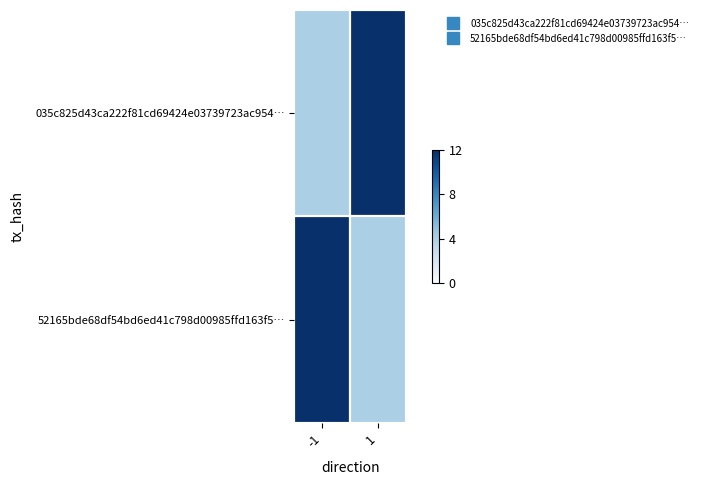

Reading left to right, extract all data points from this chart.

035c825d43ca222f81cd69424e03739723ac954…: -1=4	1=12
52165bde68df54bd6ed41c798d00985ffd163f5…: -1=12	1=4